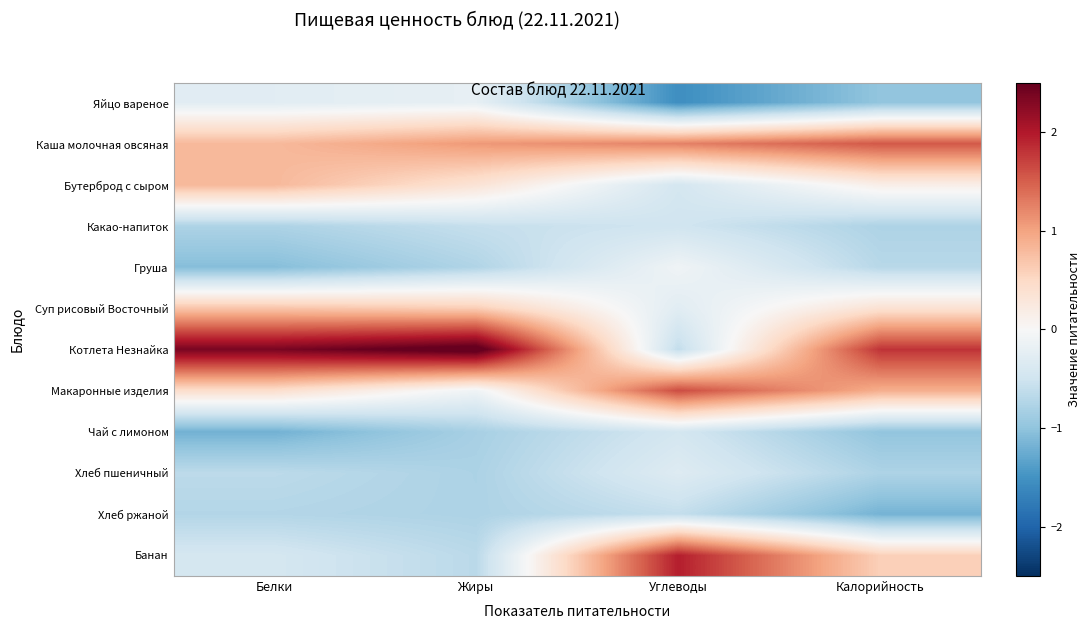

Reading right to left, extract all data points from this chart.

Яйцо вареное: Калорийность=-1.0	Углеводы=-1.5	Жиры=-0.2	Белки=-0.3
Каша молочная овсяная: Калорийность=1.5	Углеводы=1.3	Жиры=1.1	Белки=0.8
Бутерброд с сыром: Калорийность=0.2	Углеводы=-0.4	Жиры=0.3	Белки=0.8
Какао-напиток: Калорийность=-0.8	Углеводы=-0.5	Жиры=-0.6	Белки=-0.8
Груша: Калорийность=-0.7	Углеводы=-0.1	Жиры=-0.8	Белки=-1.1
Суп рисовый Восточный: Калорийность=0.4	Углеводы=-0.3	Жиры=0.6	Белки=0.7
Котлета Незнайка: Калорийность=1.8	Углеводы=-0.6	Жиры=2.7	Белки=2.4
Макаронные изделия: Калорийность=0.9	Углеводы=1.6	Жиры=-0.1	Белки=0.4
Чай с лимоном: Калорийность=-1.0	Углеводы=-0.4	Жиры=-0.8	Белки=-1.2
Хлеб пшеничный: Калорийность=-0.8	Углеводы=-0.3	Жиры=-0.8	Белки=-0.7
Хлеб ржаной: Калорийность=-1.2	Углеводы=-0.6	Жиры=-0.8	Белки=-0.7
Банан: Калорийность=0.6	Углеводы=2.0	Жиры=-0.7	Белки=-0.4